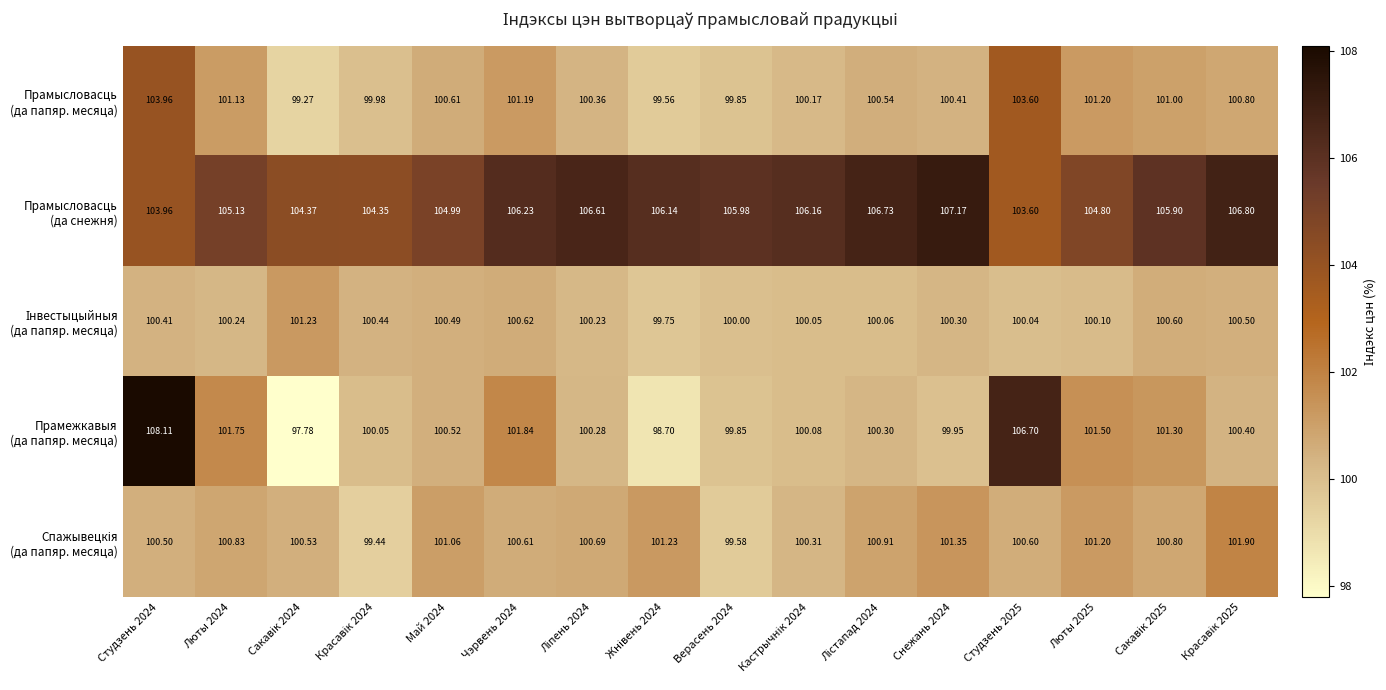

Which category has the lowest value across all series?

Сакавік 2024